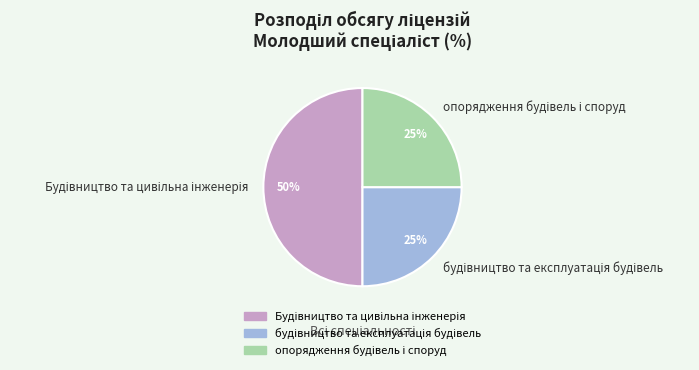

To the nearest percent, what is the average slice percentage?

33%